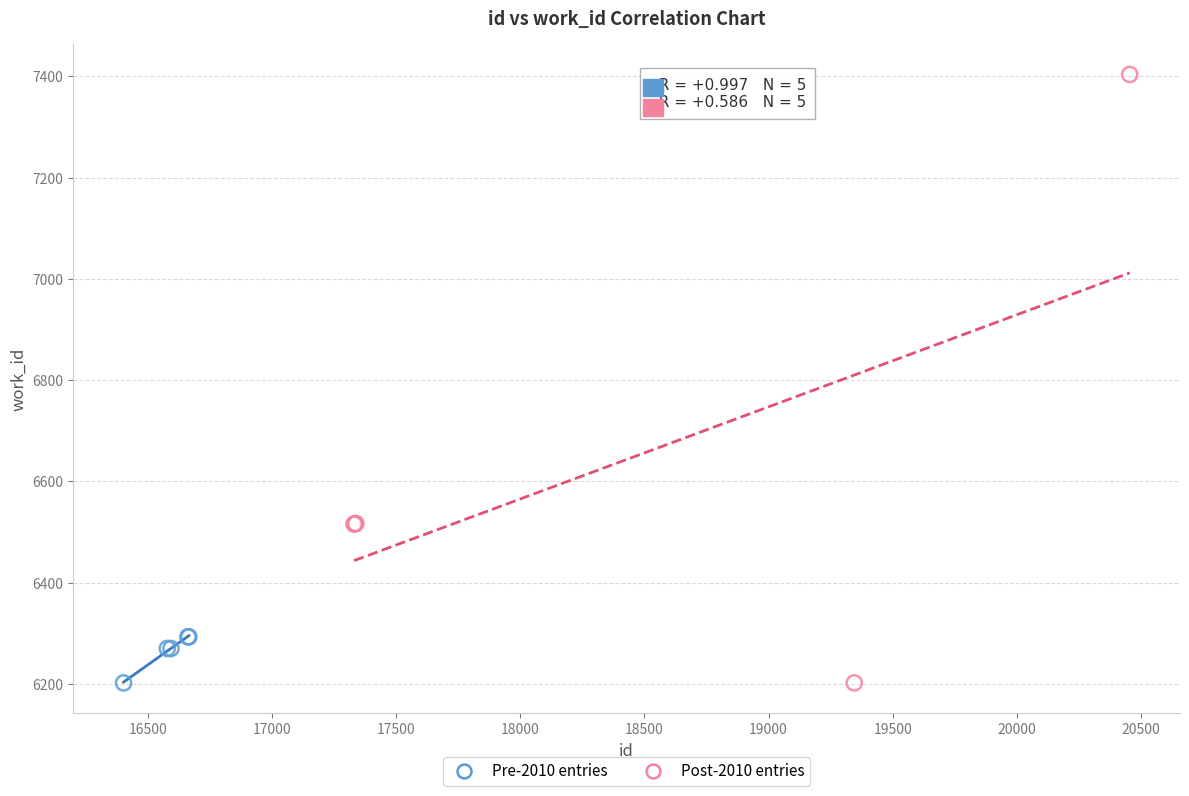

What are all the series names shown in the legend?

Pre-2010 entries, Post-2010 entries